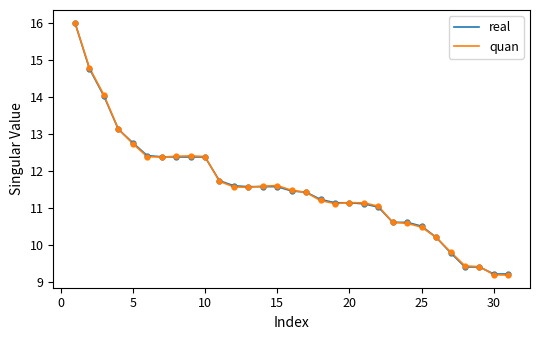

What is the minimum value for quan?

9.2